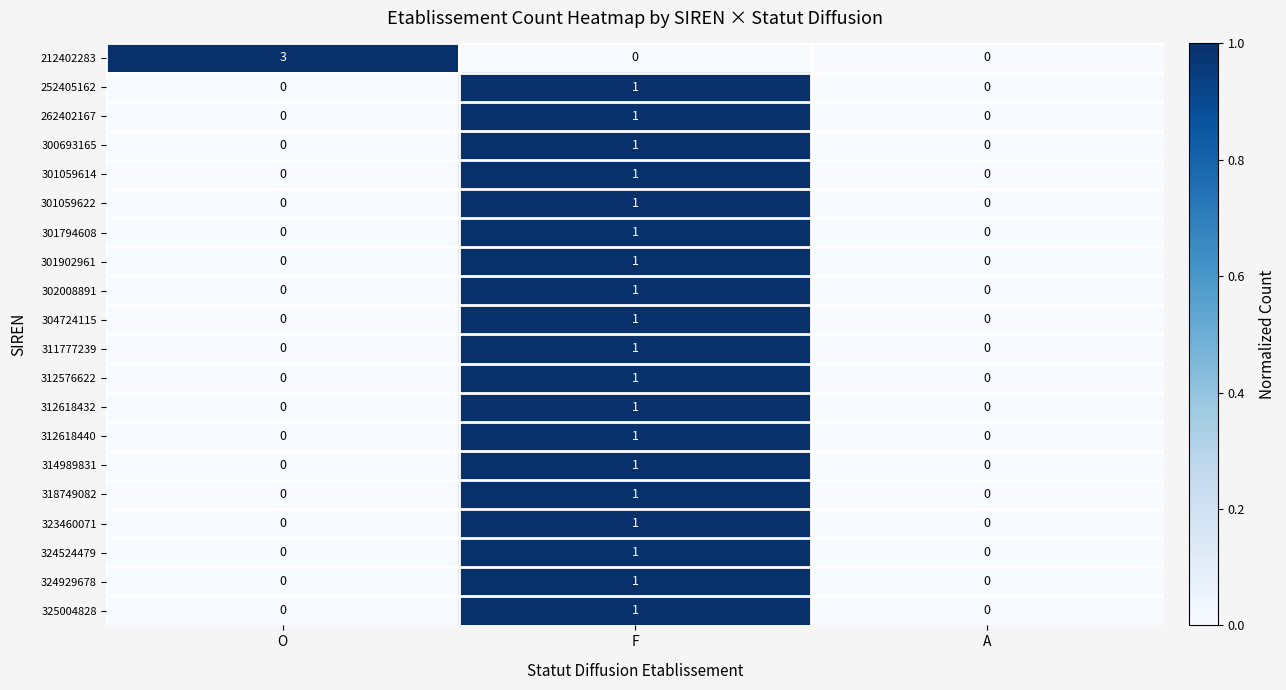

Which series has the widest spread of values?

212402283